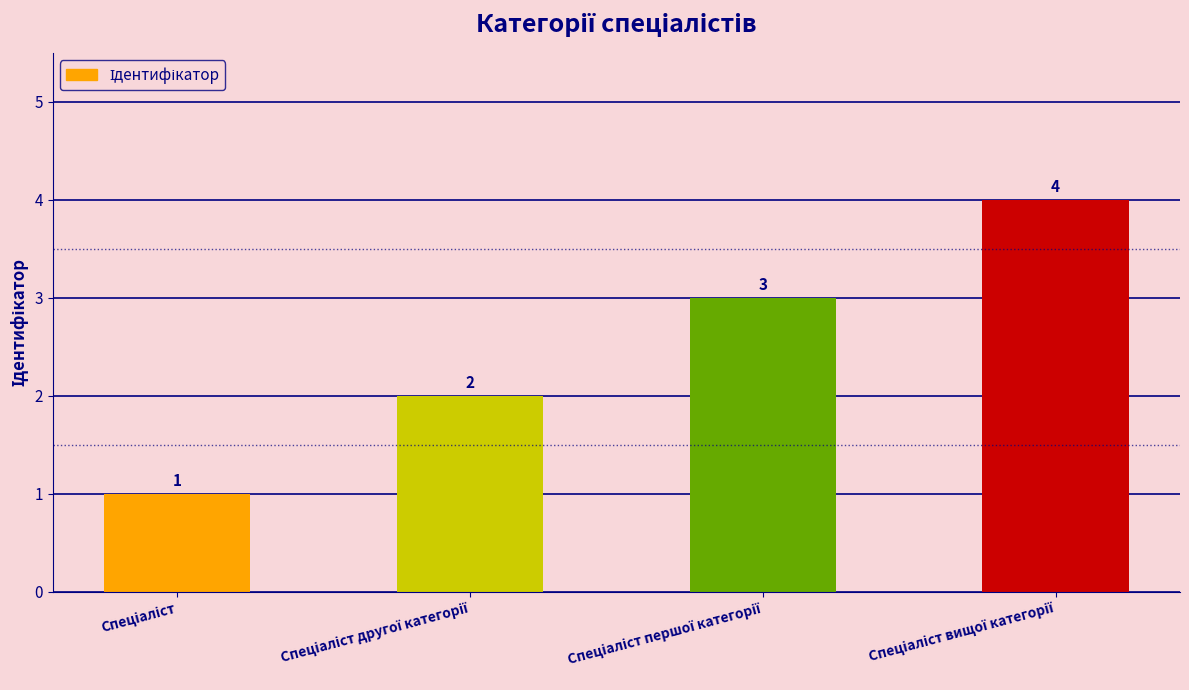

What is the maximum value shown in the chart?

4